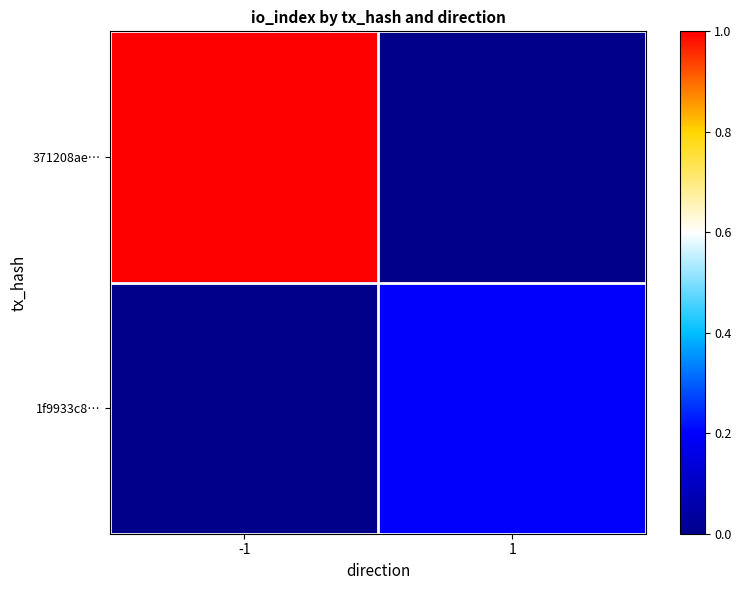

At which category is the sum across all series the highest?

-1